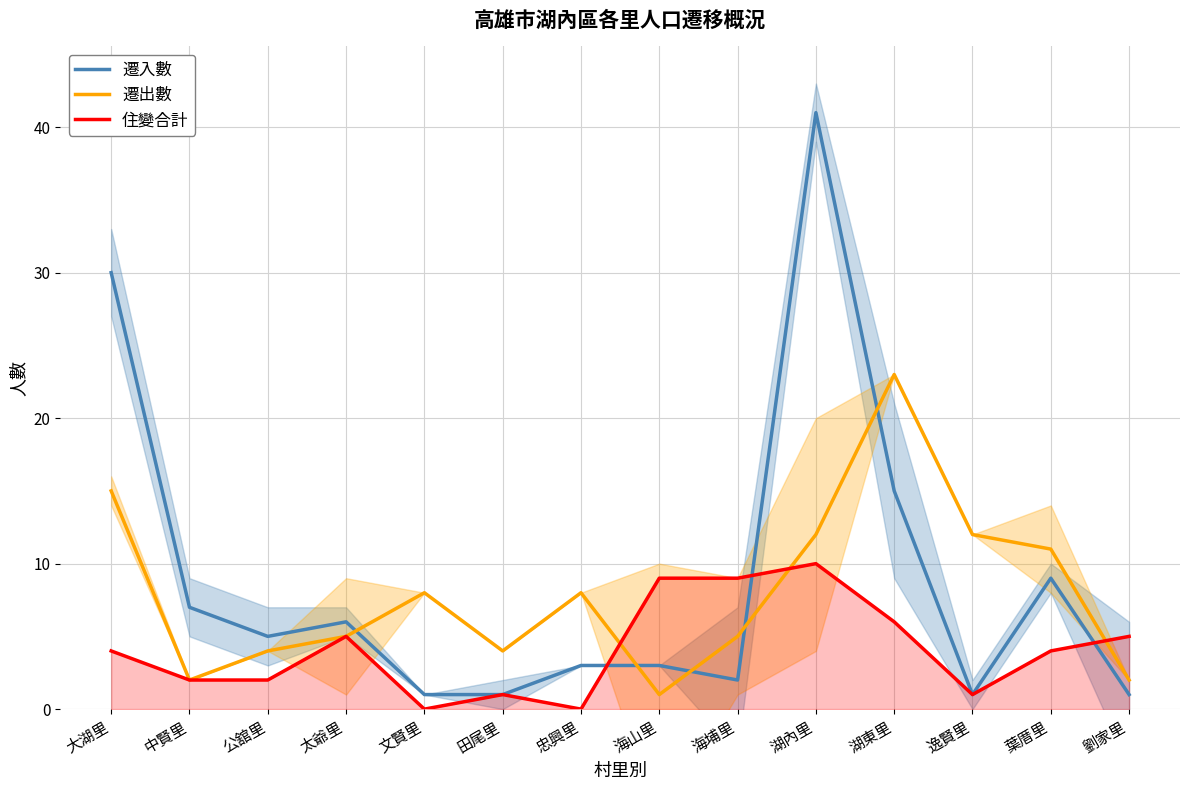

How many intersections are there between 住變合計 and 遷入數?

3